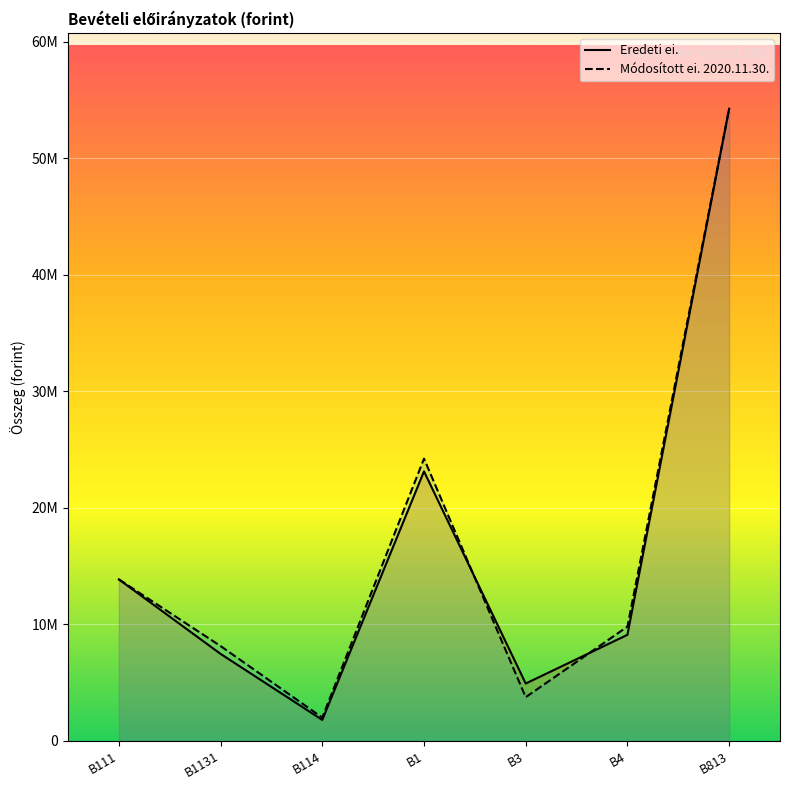

How many interior local peaks does the Eredeti ei. series have?

1